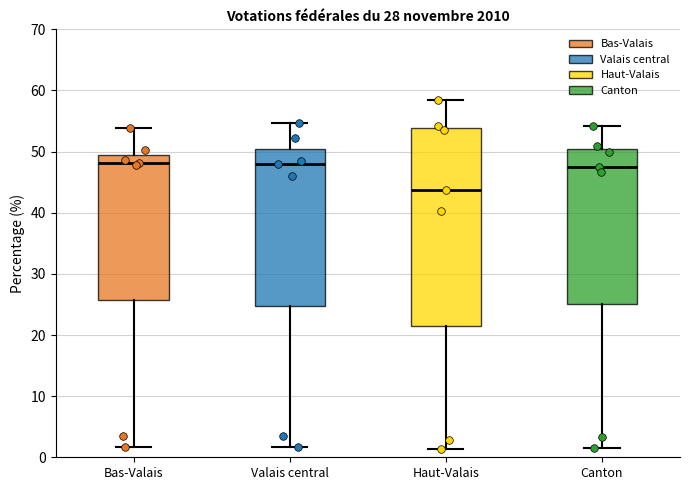

Reading left to right, read every box against the y-axis: the position of its median line, the range the box covers, and the ends of its whiskers. The values are not printed on the chart, so give them approximately, as read against the axis.

Bas-Valais: median 48, box 26 to 49, whiskers 2 to 54
Valais central: median 48, box 25 to 50, whiskers 2 to 55
Haut-Valais: median 44, box 22 to 54, whiskers 1 to 58
Canton: median 47, box 25 to 50, whiskers 2 to 54